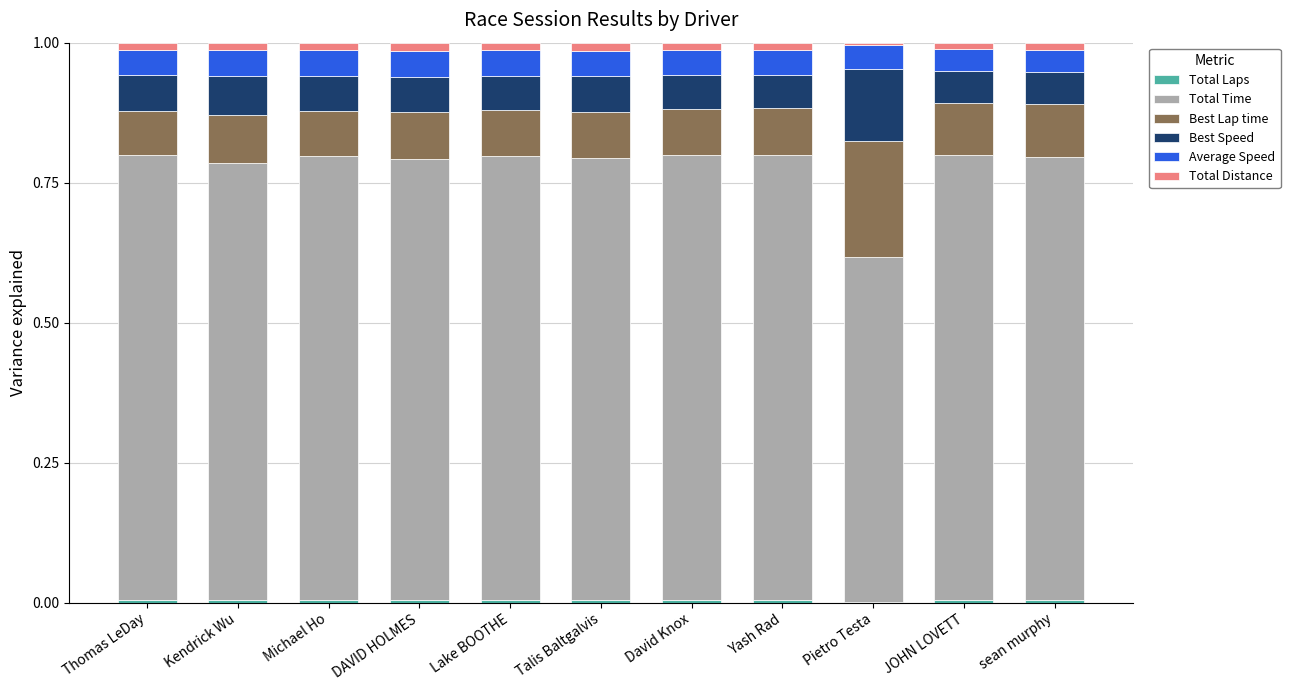

Does the chart contain stacked bars?

Yes